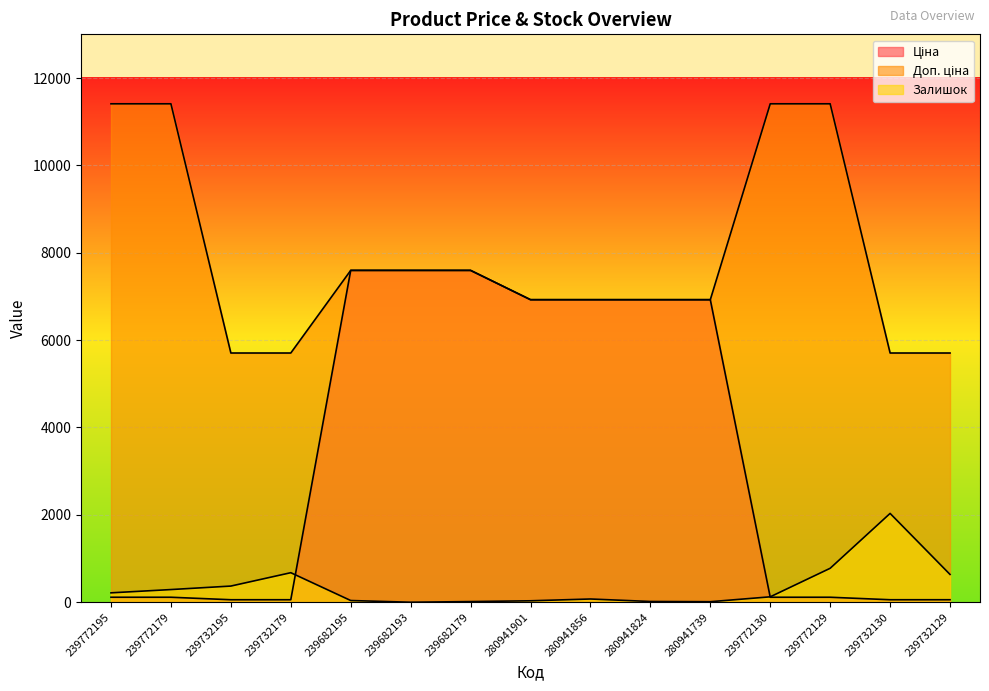

True or false: Залишок and Доп. ціна intersect in this chart.

False